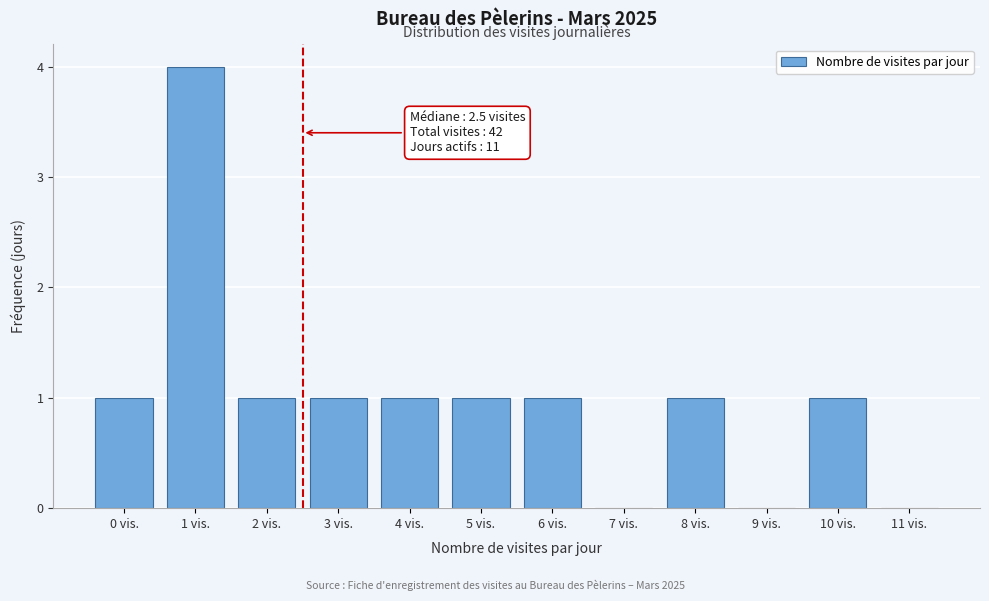

Reading left to right, transcribe all the data shown in this chart.

0 vis.=1	1 vis.=4	2 vis.=1	3 vis.=1	4 vis.=1	5 vis.=1	6 vis.=1	7 vis.=0	8 vis.=1	9 vis.=0	10 vis.=1	11 vis.=0